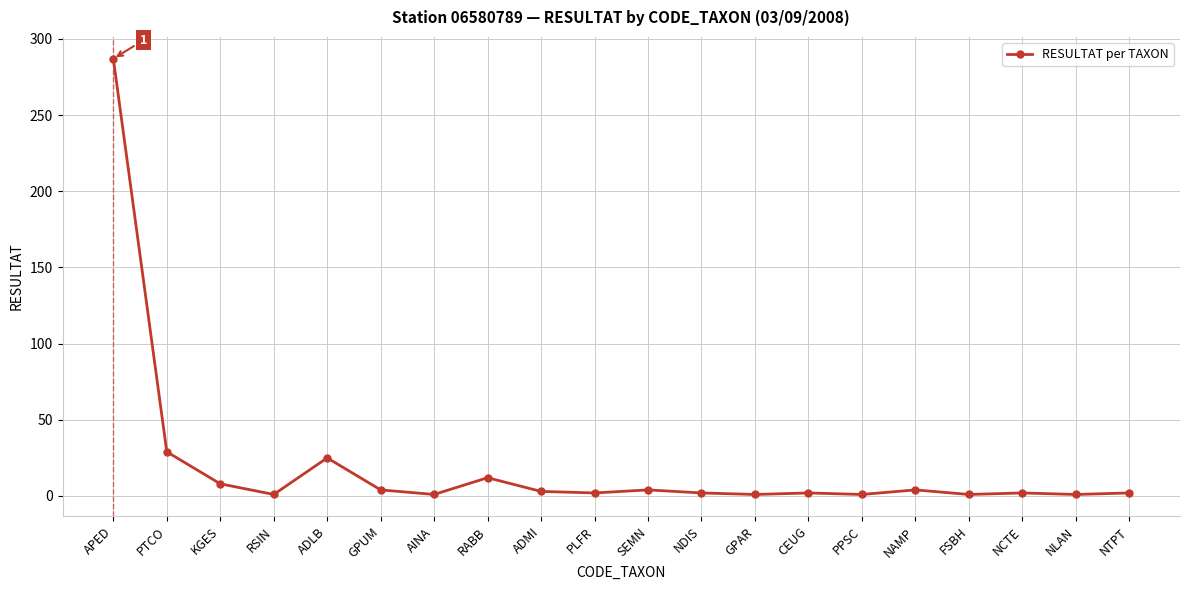

Where is the data nearest to the value 144?

PTCO